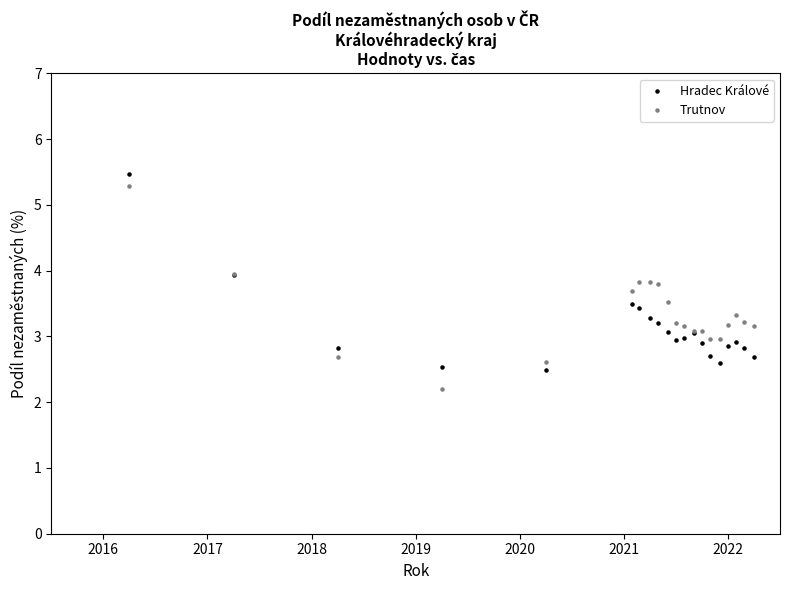

Which series contains the lowest Y value?

Trutnov